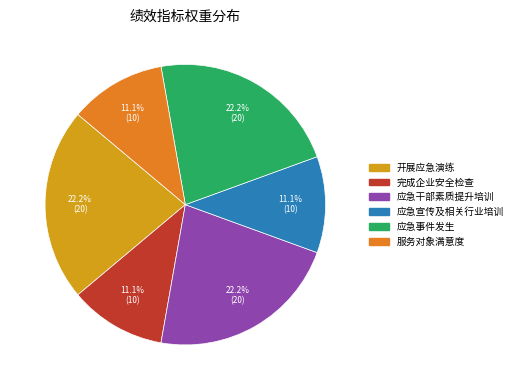

Is it true that 完成企业安全检查 is 11% of the pie?

True